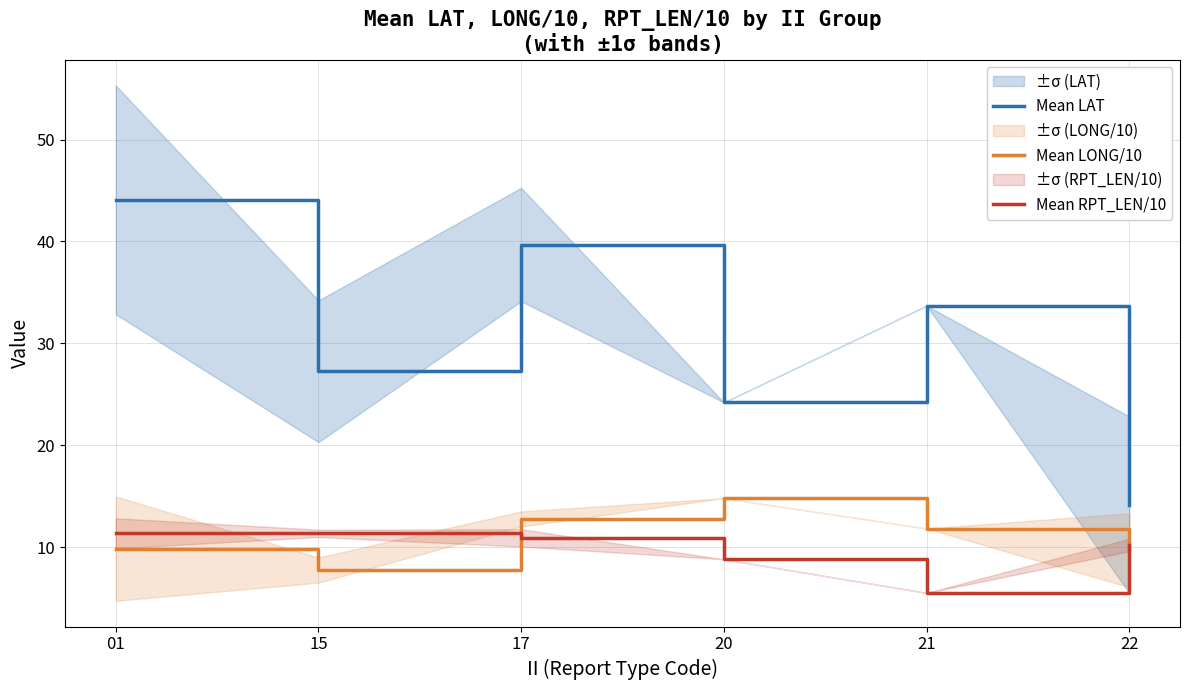

List the series in order of their peak value, highest first.

Mean LAT, Mean LONG/10, Mean RPT_LEN/10